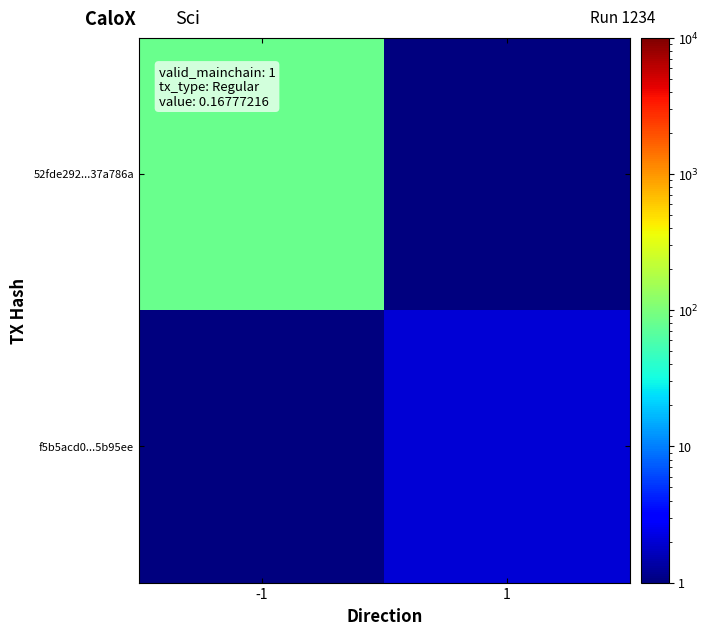

Which label corresponds to the largest value in the chart?

-1